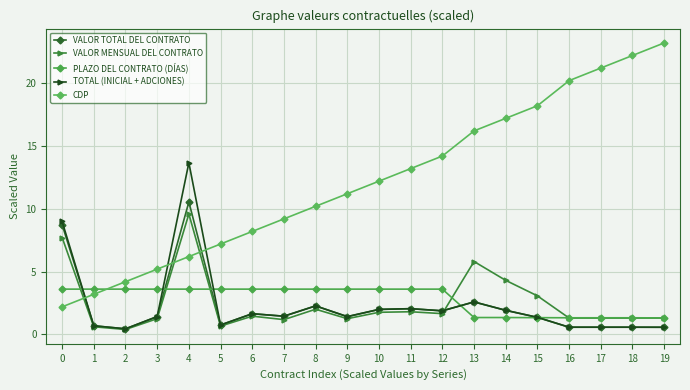

At which category is the sum across all series the highest?

4